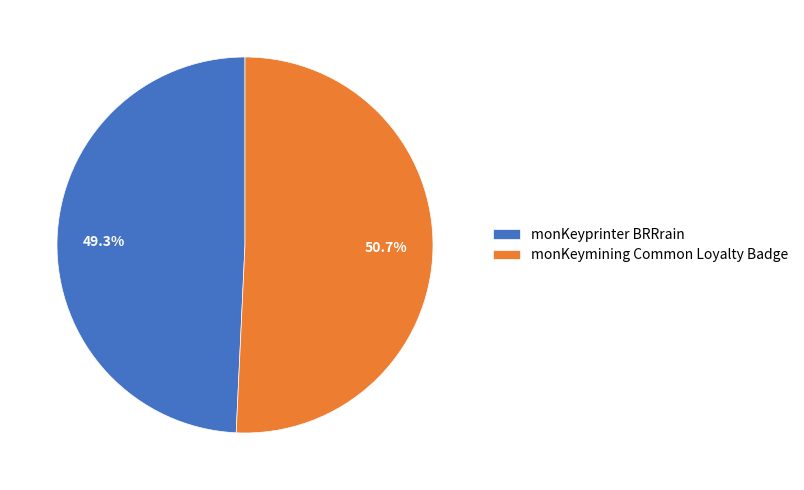

Count the number of slices in the pie.

2